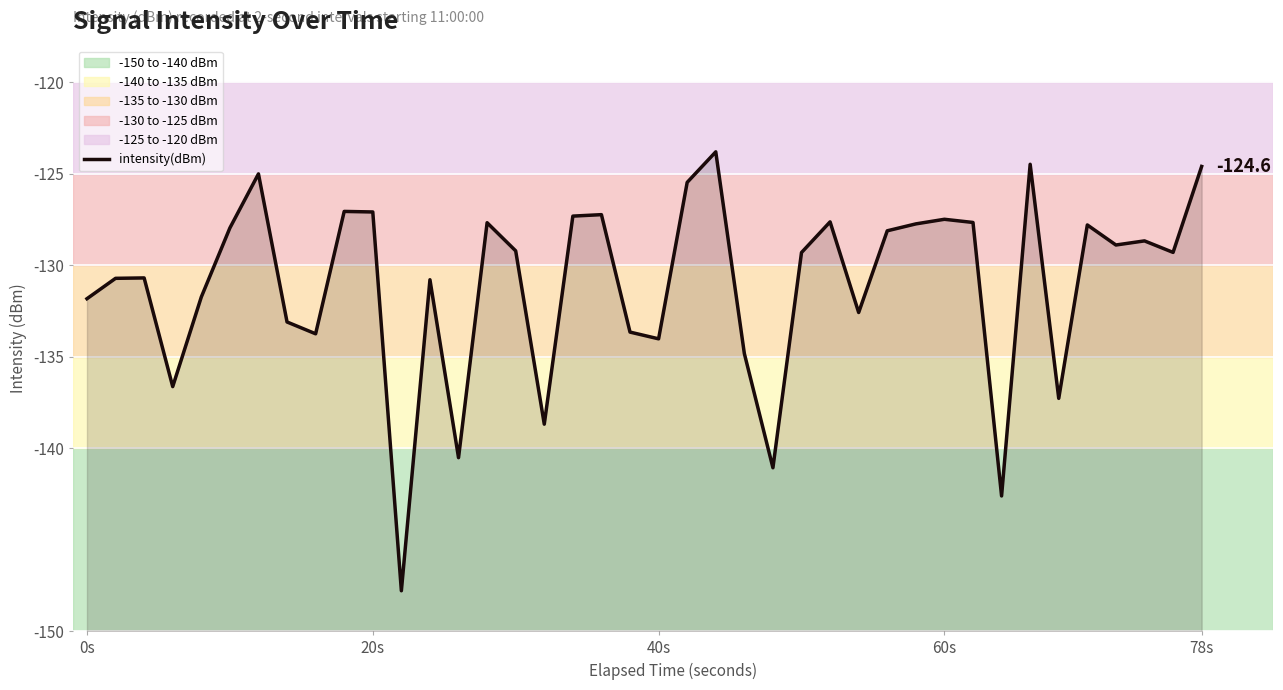

Does the chart have visible grid lines?

Yes